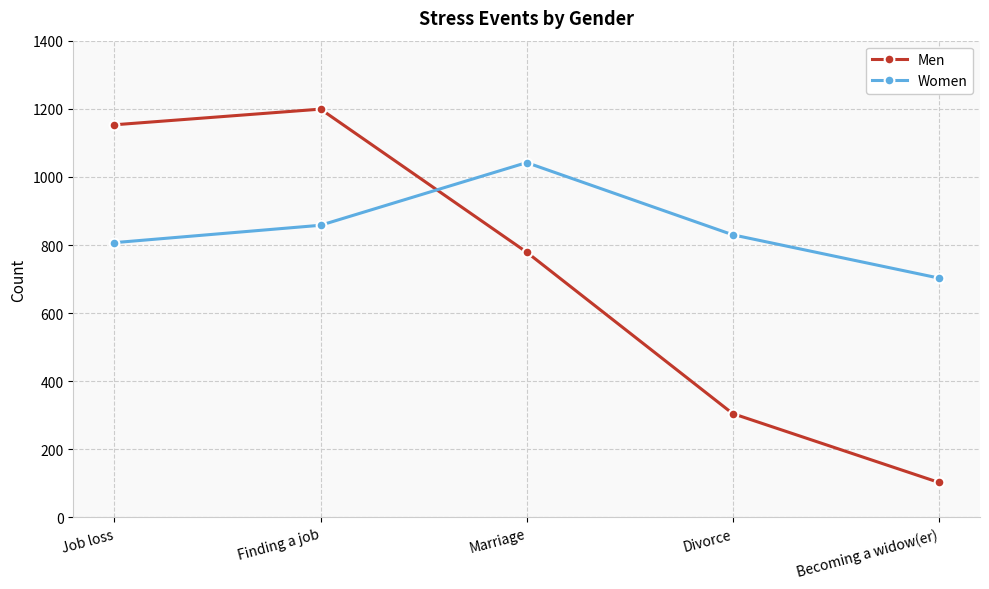

What is the total value across all series at Job loss?

1960